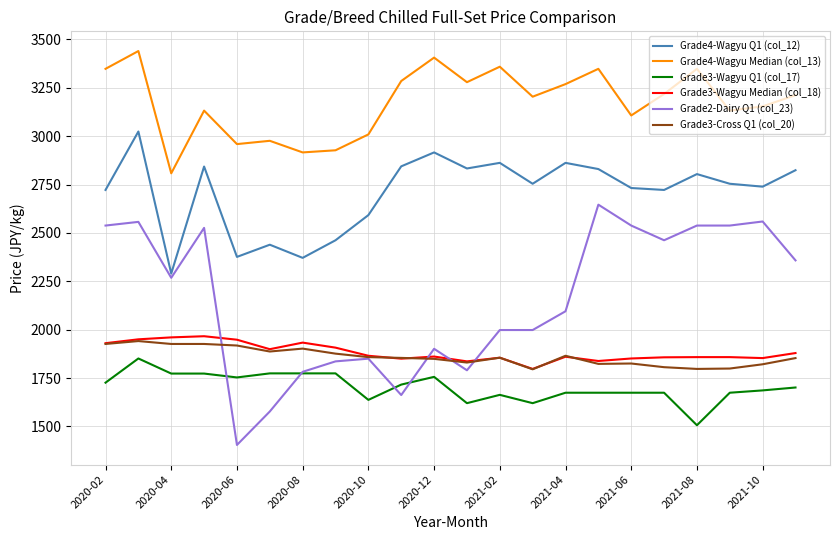

Which series has the largest total across all categories?

Grade4-Wagyu Median (col_13)